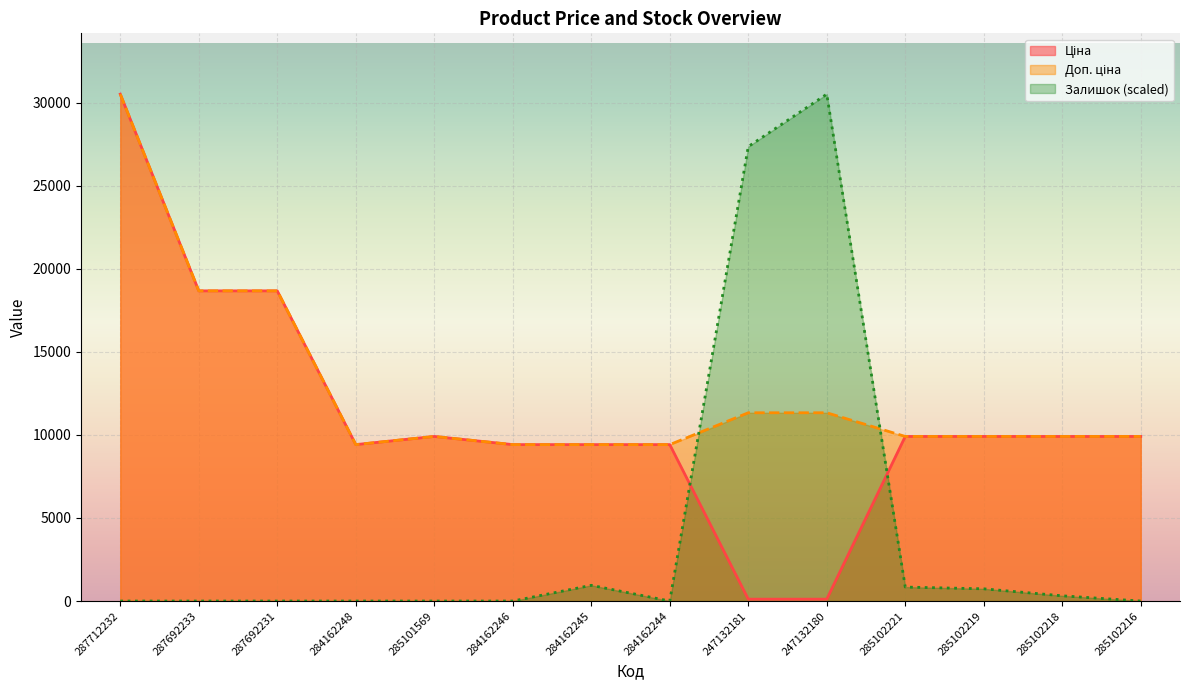

Where is the first local maximum for Ціна?

285101569